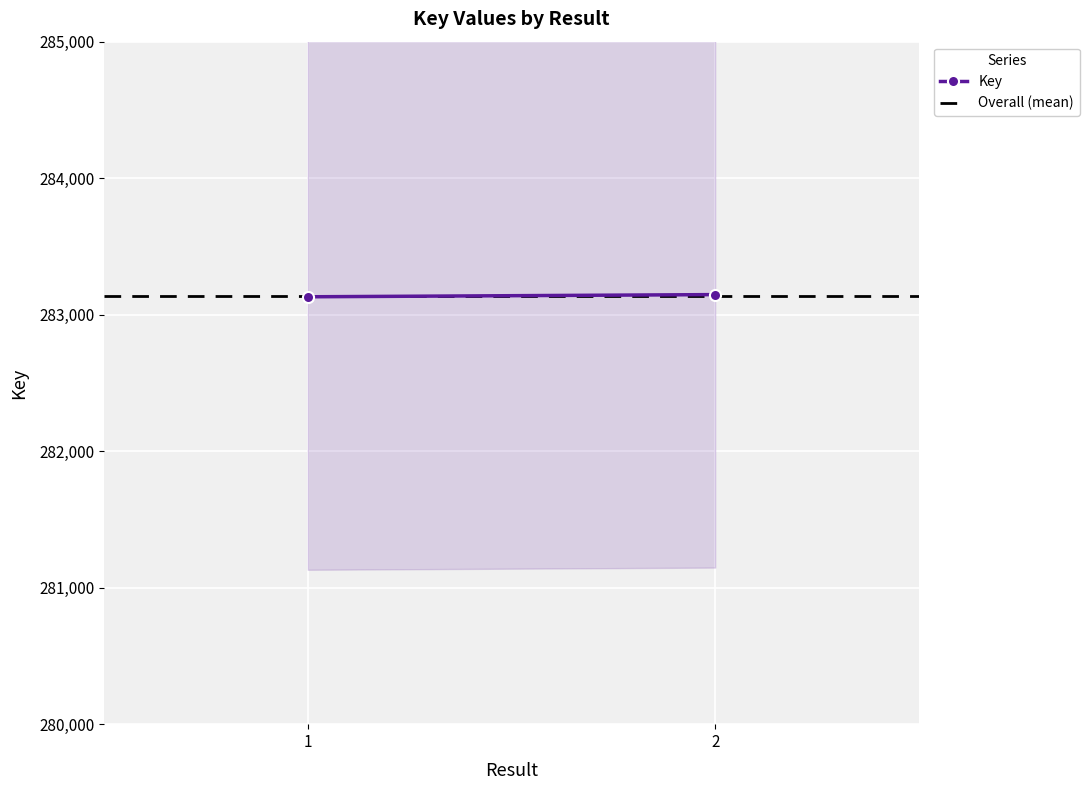

What is the total value across all series at 1?

566270